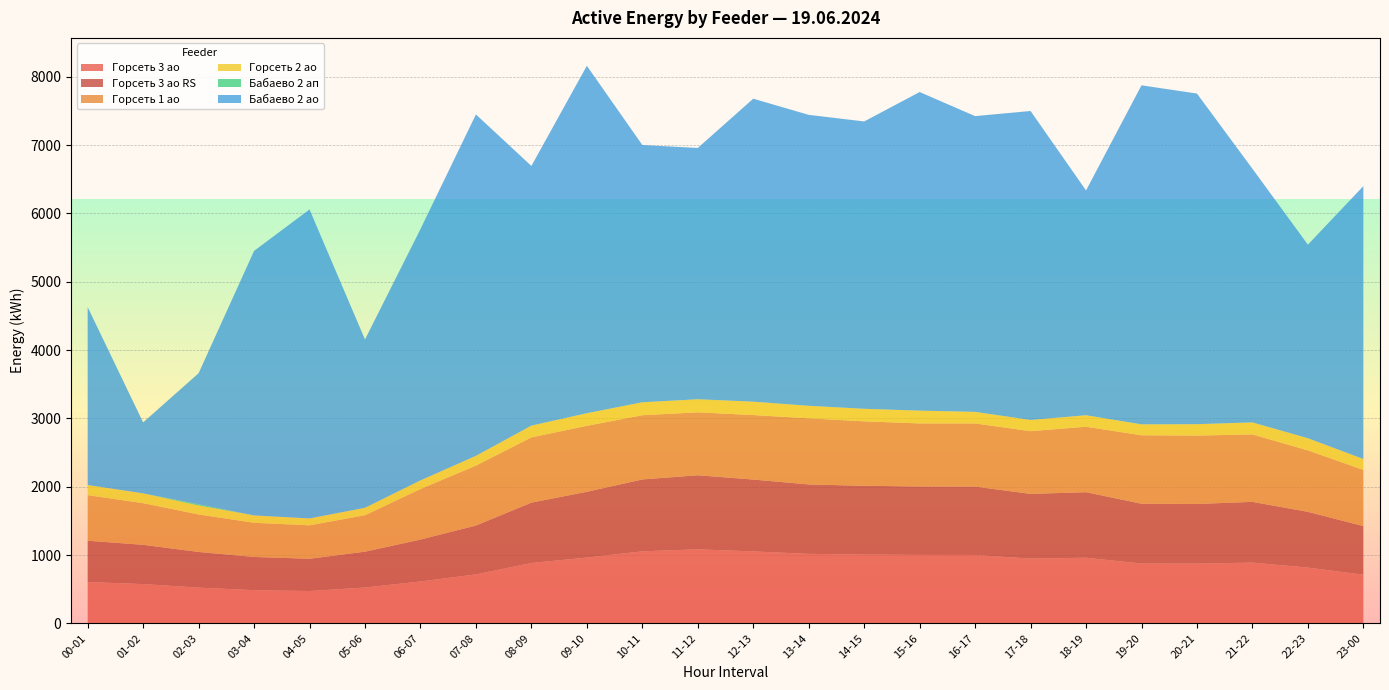

Reading left to right, extract all data points from this chart.

Горсеть 3 ао: 00-01=604.8	01-02=574.4	02-03=522.4	03-04=485.6	04-05=472.8	05-06=524.0	06-07=612.8	07-08=716.0	08-09=883.2	09-10=962.4	10-11=1053.6	11-12=1083.2	12-13=1052.8	13-14=1016.8	14-15=1006.4	15-16=1001.6	16-17=1000.8	17-18=947.2	18-19=960.0	19-20=875.2	20-21=873.6	21-22=888.8	22-23=816.0	23-00=712.0
Горсеть 3 ао RS: 00-01=604.4	01-02=574.8	02-03=522.4	03-04=486.0	04-05=472.0	05-06=524.8	06-07=613.2	07-08=715.6	08-09=883.6	09-10=962.8	10-11=1052.8	11-12=1084.4	12-13=1052.0	13-14=1016.4	14-15=1006.8	15-16=1001.6	16-17=1001.2	17-18=947.2	18-19=959.6	19-20=875.2	20-21=873.6	21-22=889.2	22-23=816.0	23-00=711.6
Горсеть 1 ао: 00-01=667.2	01-02=609.6	02-03=548.8	03-04=500.0	04-05=489.6	05-06=533.6	06-07=740.0	07-08=876.8	08-09=955.2	09-10=966.4	10-11=940.0	11-12=920.8	12-13=944.0	13-14=968.0	14-15=944.0	15-16=923.2	16-17=924.0	17-18=918.4	18-19=958.4	19-20=1002.4	20-21=1001.6	21-22=987.2	22-23=900.0	23-00=821.6
Горсеть 2 ао: 00-01=148.0	01-02=144.0	02-03=131.2	03-04=108.0	04-05=100.8	05-06=108.8	06-07=126.4	07-08=143.2	08-09=172.0	09-10=184.0	10-11=189.6	11-12=192.0	12-13=196.0	13-14=183.2	14-15=183.2	15-16=187.2	16-17=169.6	17-18=164.0	18-19=168.0	19-20=160.0	20-21=166.4	21-22=176.0	22-23=177.6	23-00=160.0
Бабаево 2 ап: 00-01=0.0	01-02=0.0	02-03=17.6	03-04=0.0	04-05=0.0	05-06=0.0	06-07=0.0	07-08=0.0	08-09=0.0	09-10=0.0	10-11=0.0	11-12=0.0	12-13=0.0	13-14=0.0	14-15=0.0	15-16=0.0	16-17=0.0	17-18=0.0	18-19=0.0	19-20=0.0	20-21=0.0	21-22=0.0	22-23=0.0	23-00=0.0
Бабаево 2 ао: 00-01=2604.8	01-02=1038.4	02-03=1918.4	03-04=3872.0	04-05=4523.2	05-06=2464.0	06-07=3678.4	07-08=4998.4	08-09=3801.6	09-10=5086.4	10-11=3766.4	11-12=3678.4	12-13=4435.2	13-14=4259.2	14-15=4206.4	15-16=4664.0	16-17=4329.6	17-18=4523.2	18-19=3291.2	19-20=4963.2	20-21=4840.0	21-22=3713.6	22-23=2833.6	23-00=3995.2